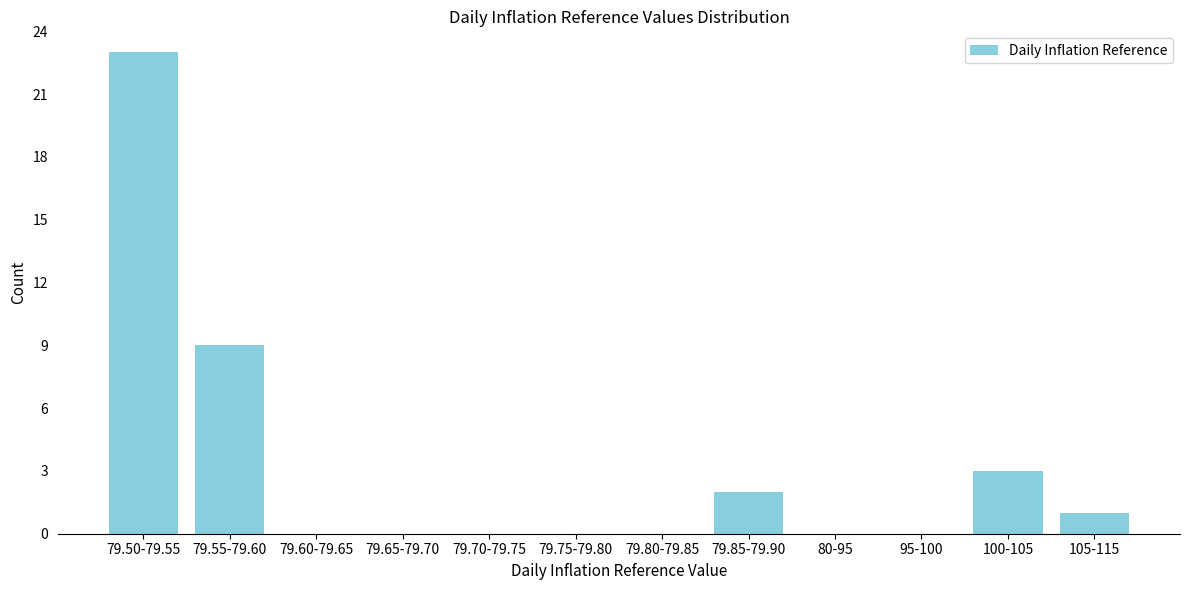

Reading left to right, list all the values displayed in this chart.

79.50-79.55=23	79.55-79.60=9	79.60-79.65=0	79.65-79.70=0	79.70-79.75=0	79.75-79.80=0	79.80-79.85=0	79.85-79.90=2	80-95=0	95-100=0	100-105=3	105-115=1